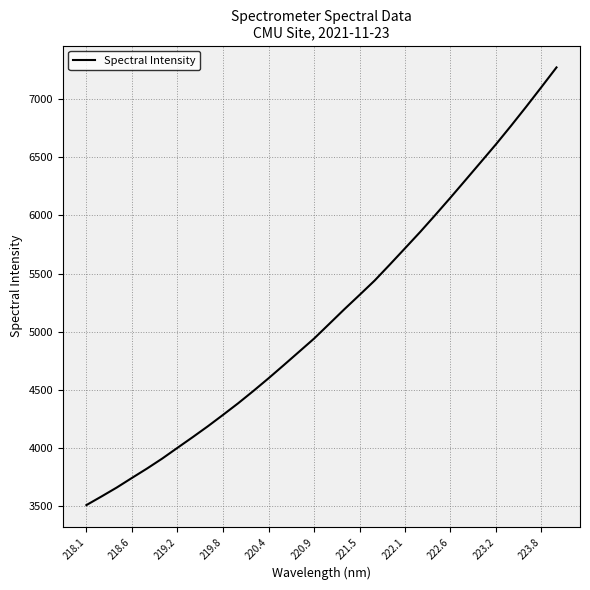

What is the difference between the second highest and minimum values?

3599.1